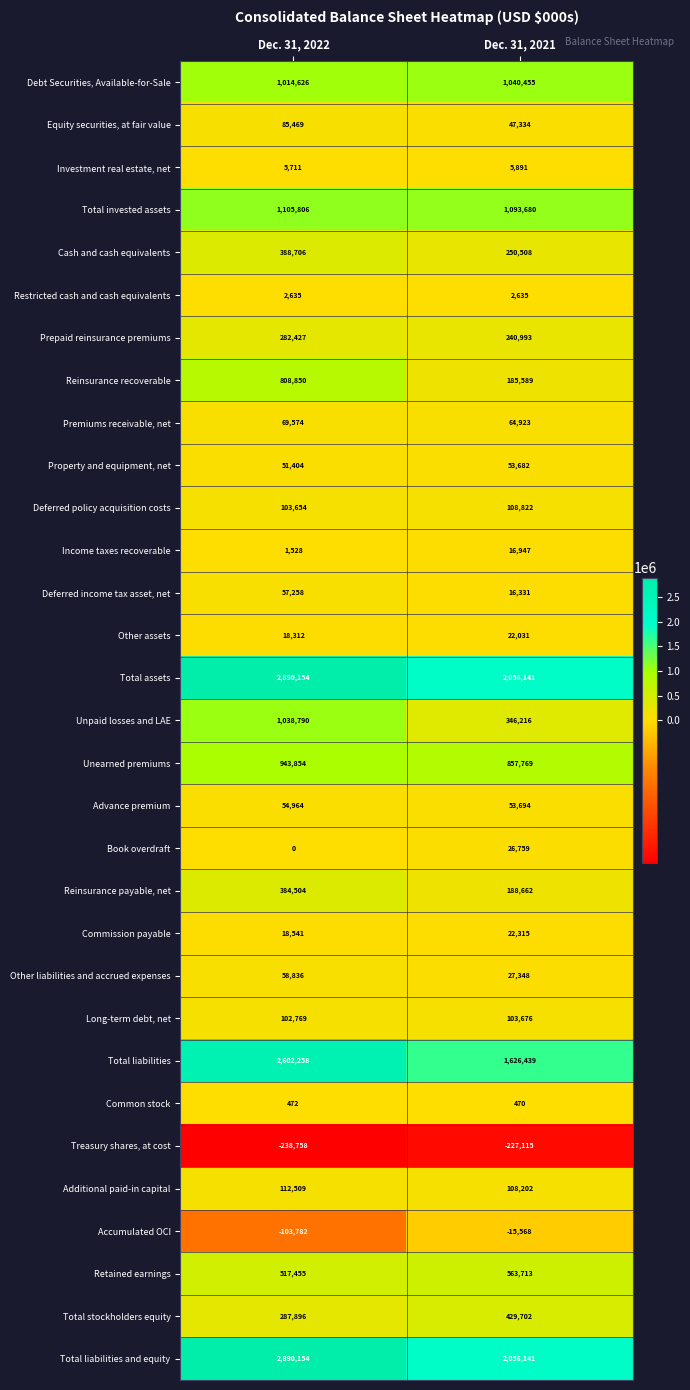

Read the Reinsurance recoverable value at Dec. 31, 2021, to the nearest 100.

185600